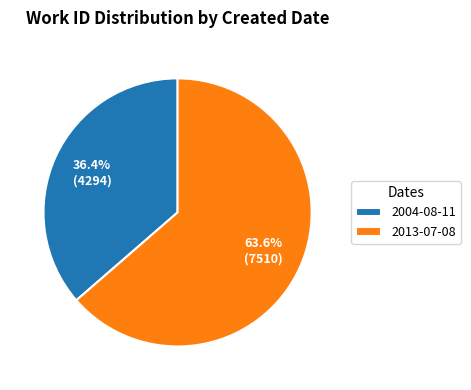

What is the ratio of the value at 2013-07-08 to the value at 2004-08-11?

1.7